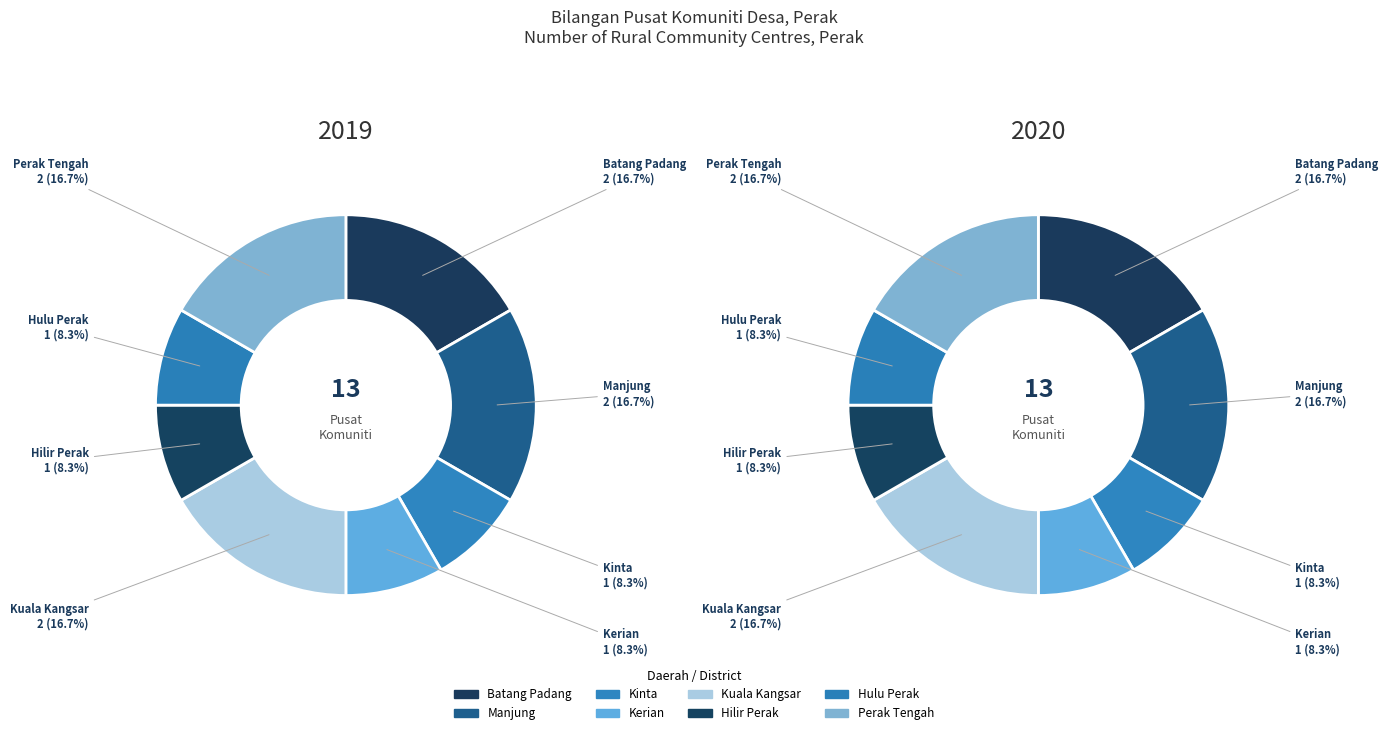

Which category has the biggest portion of the pie?

Batang Padang